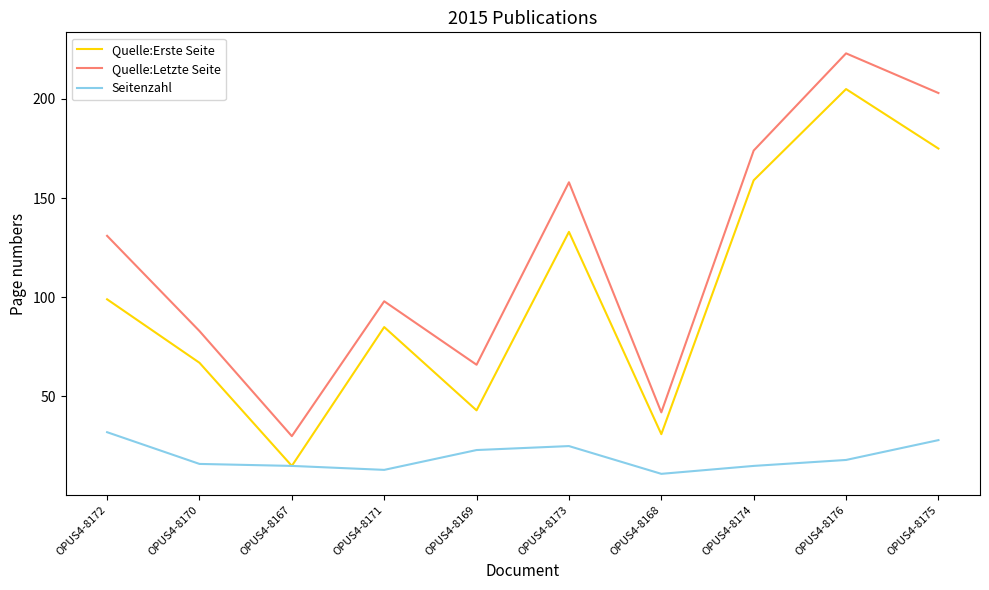

At which category is the sum across all series the highest?

OPUS4-8176